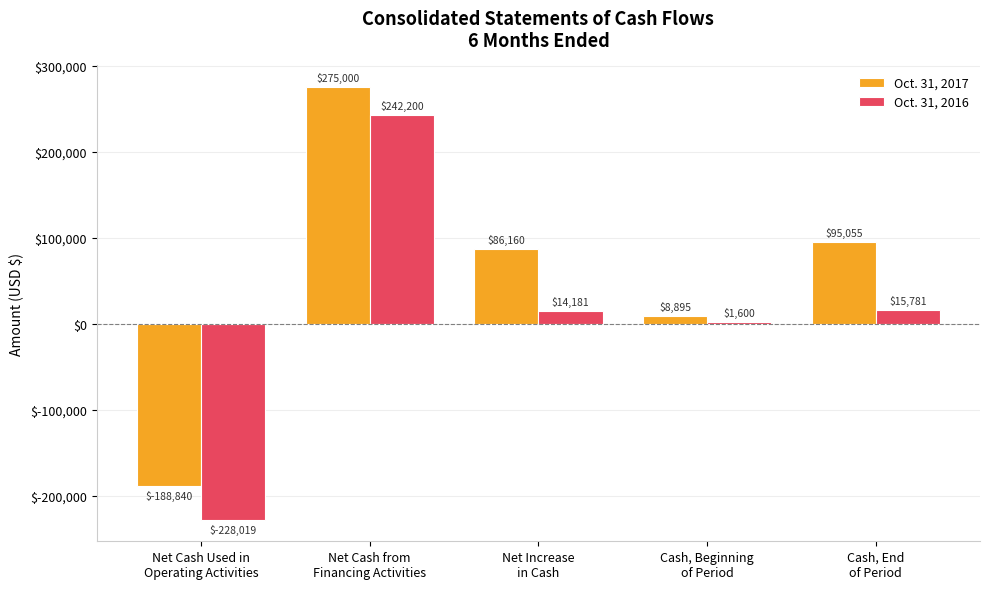

At which category is the sum across all series the highest?

Net Cash from
Financing Activities